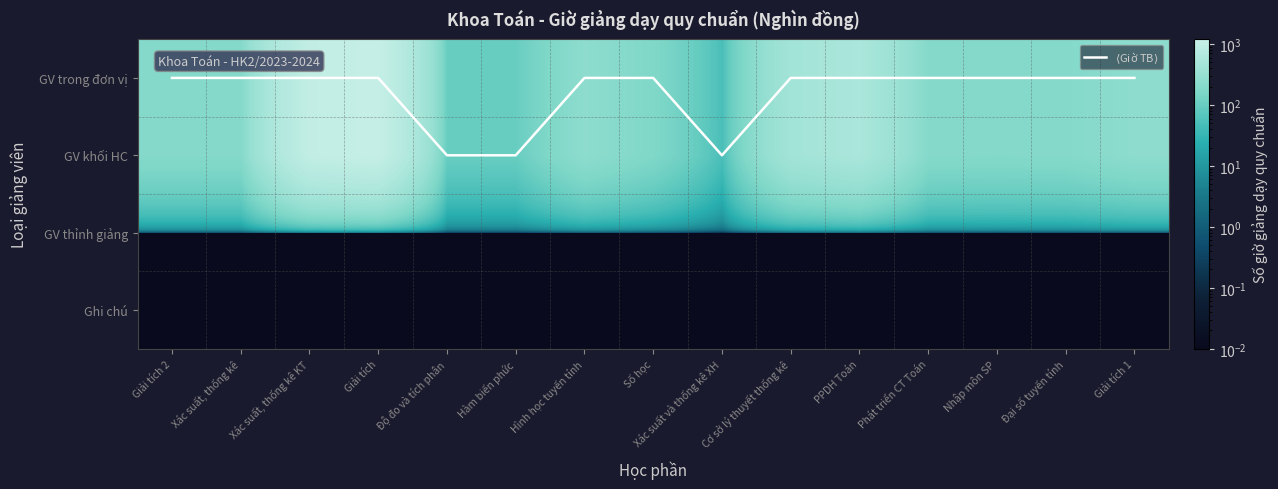

Between Xác suất, thống kê and Giải tích 1, which is larger?

Xác suất, thống kê